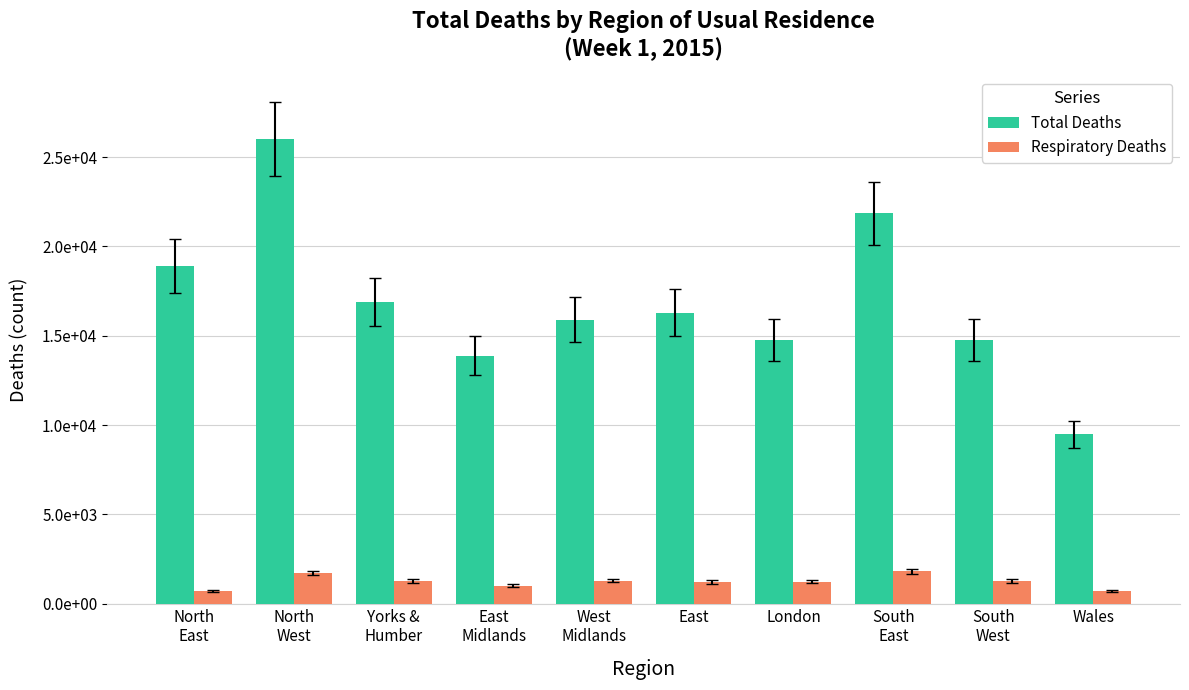

Does the chart contain stacked bars?

No